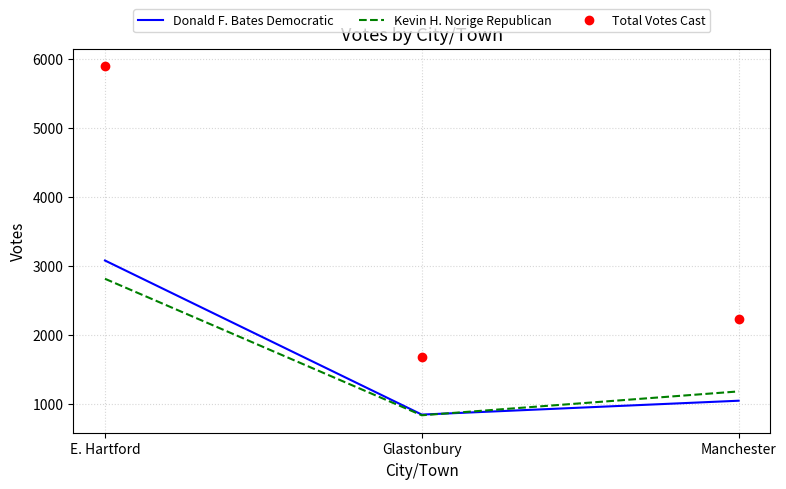

Count the number of data series in this chart.

3